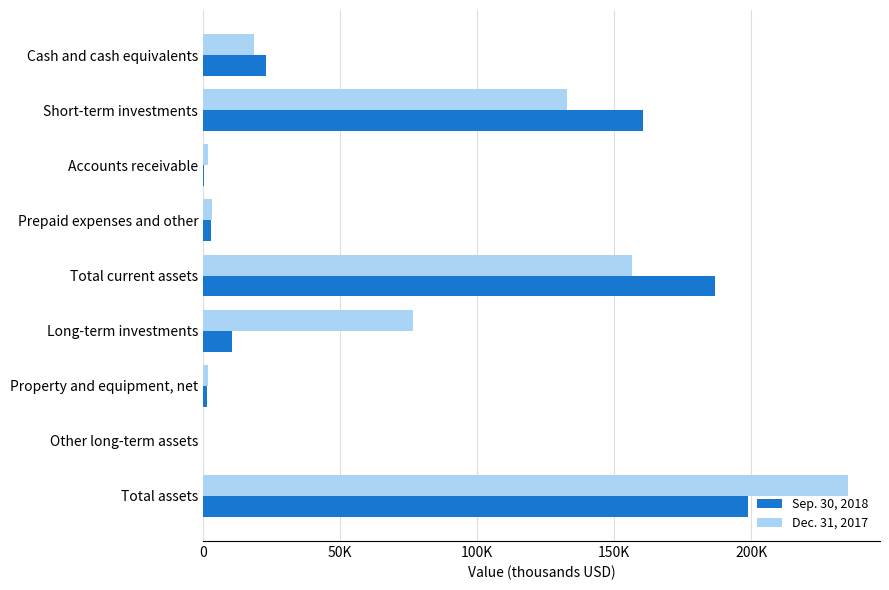

List the series in order of their overall mean, lowest first.

Sep. 30, 2018, Dec. 31, 2017